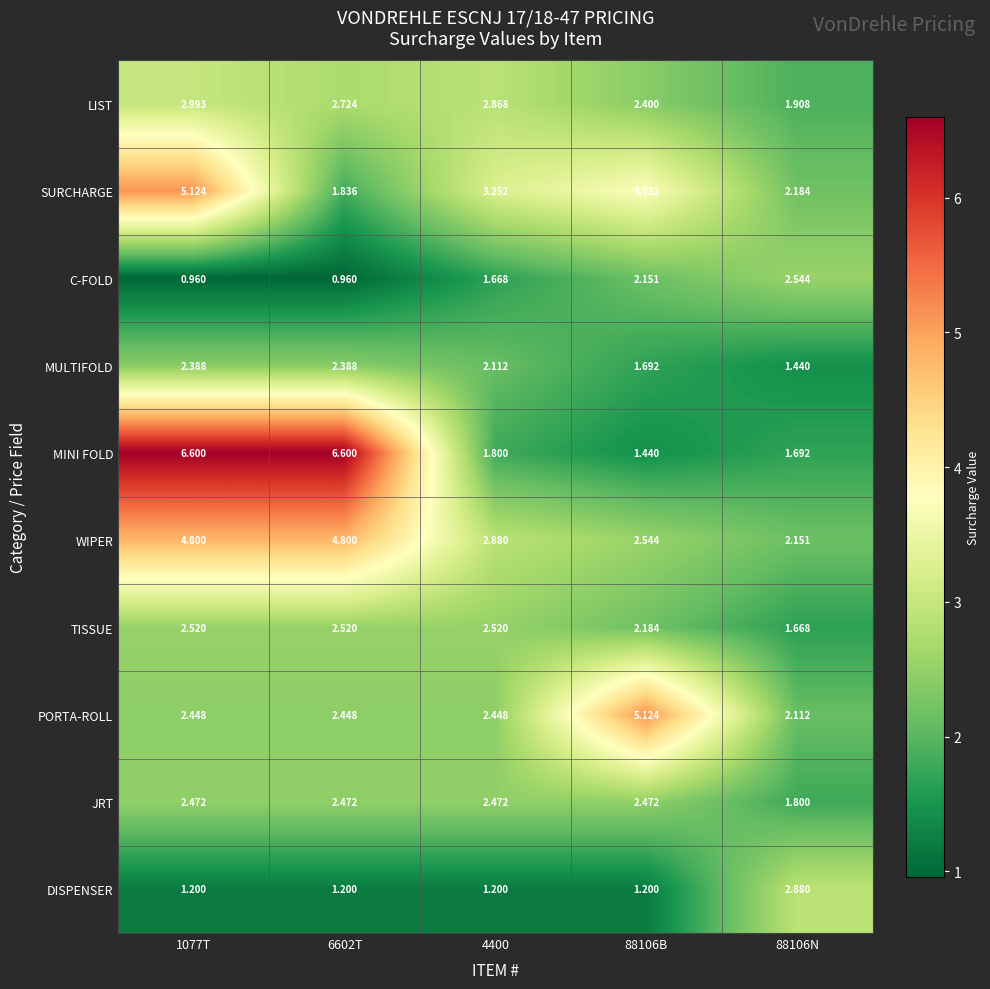

Between 1077T and 4400, which series saw the biggest shift?

MINI FOLD